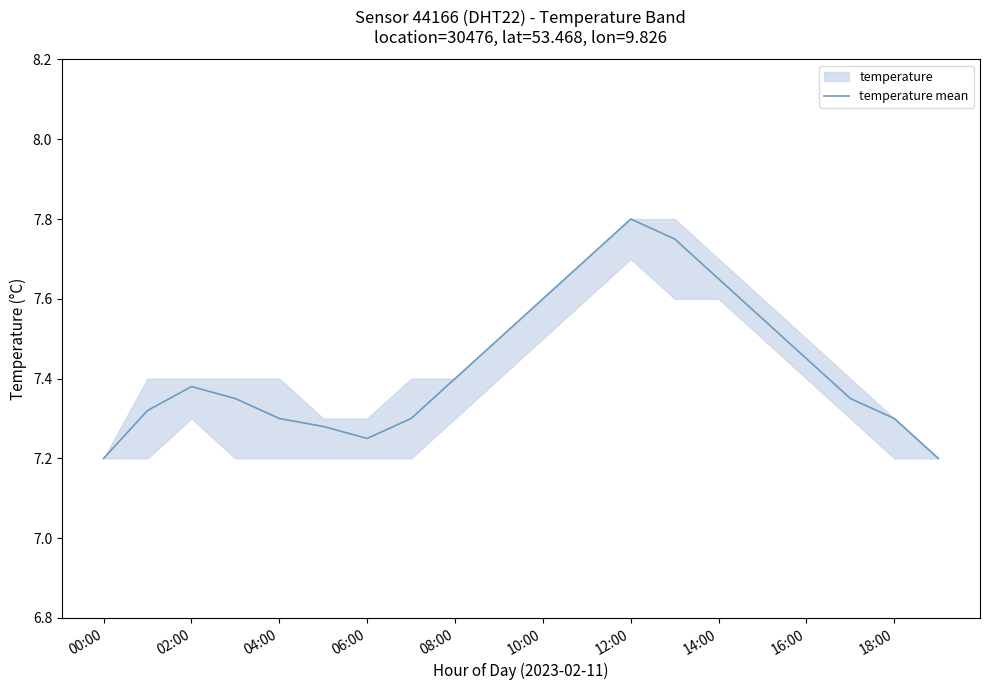

The temperature mean series shows 7.3 at 18:00. True or false?

True